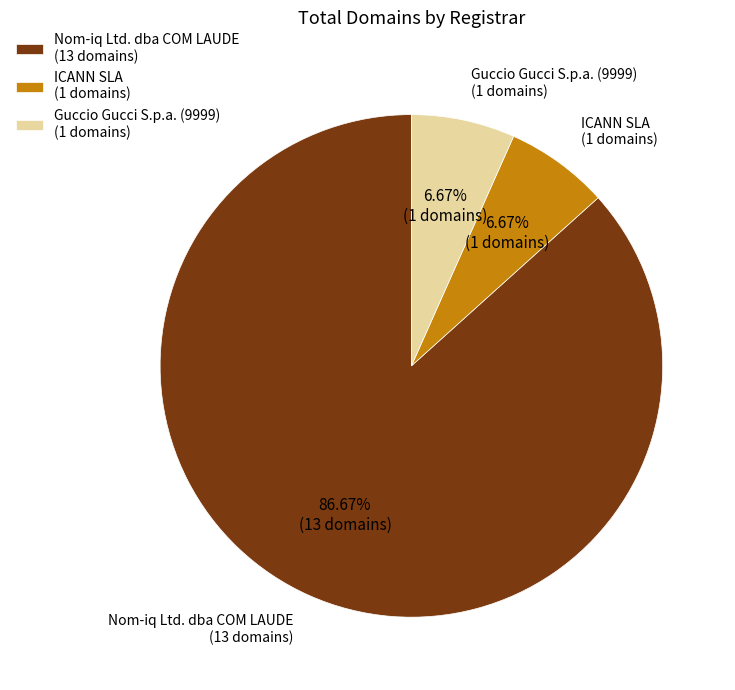

To the nearest percent, what is the difference between the ICANN SLA and Nom-iq Ltd. dba COM LAUDE slice percentages?

80%